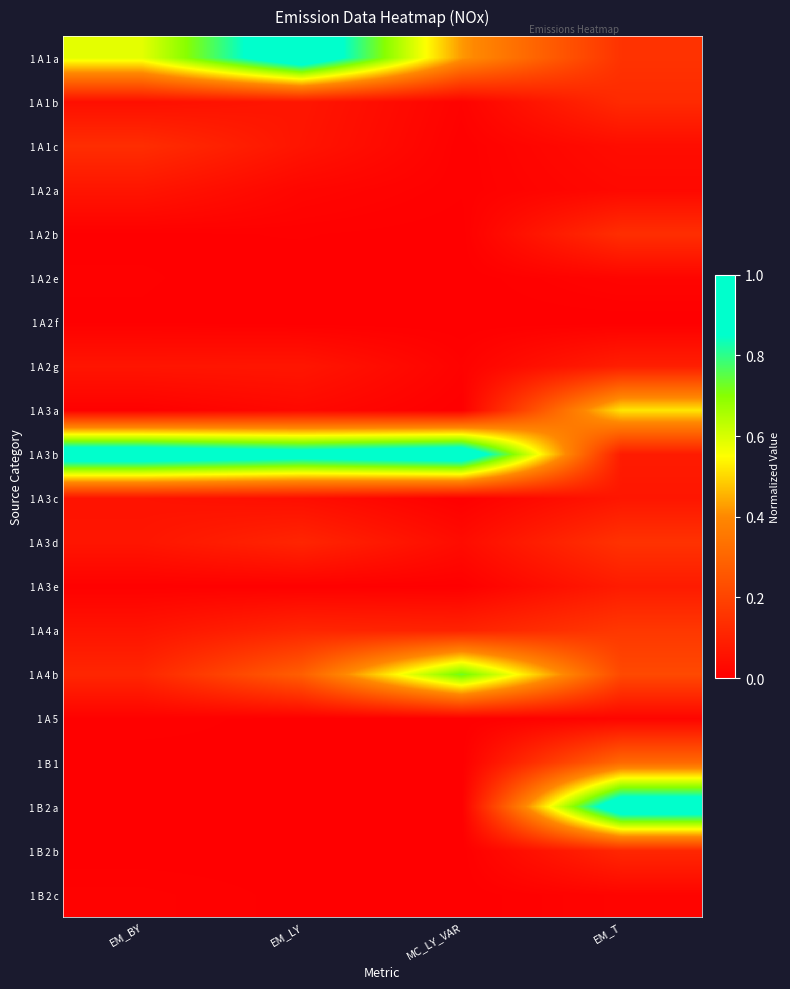

Which series has the largest total across all categories?

1 A 3 b